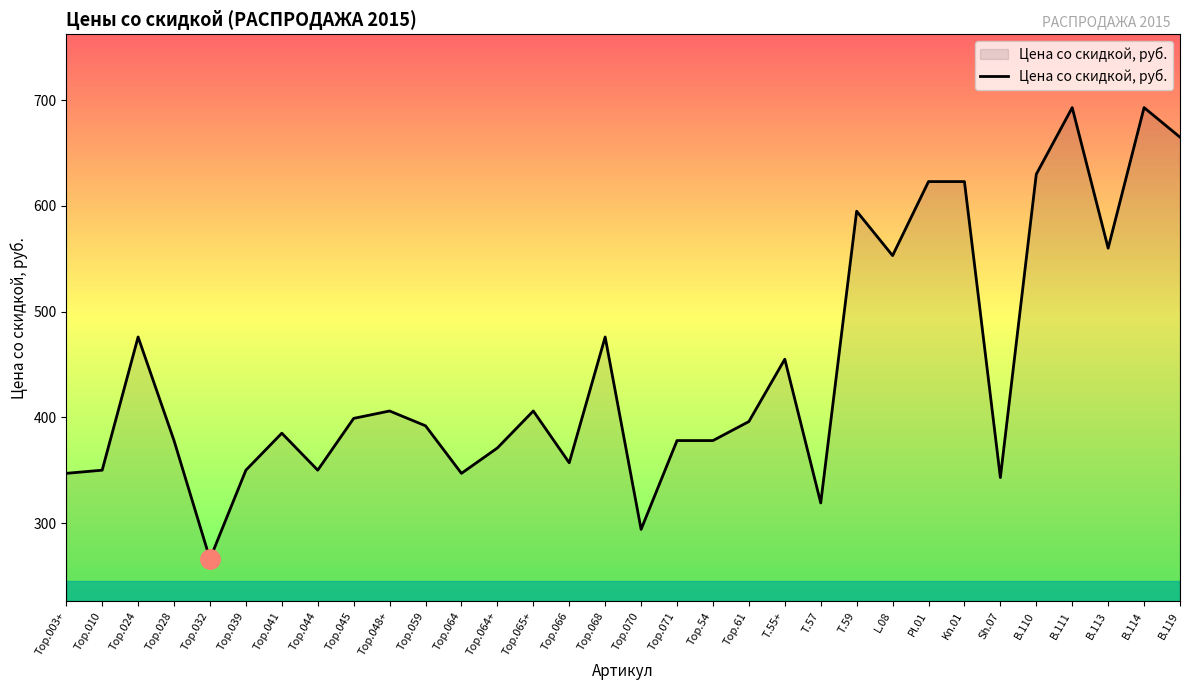

What position from the right is Тор.065+?

19